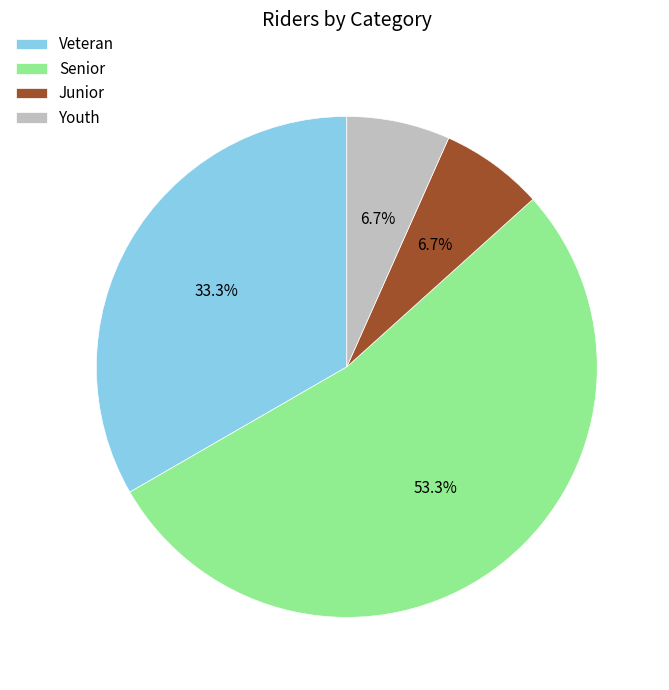

Count the number of slices in the pie.

4